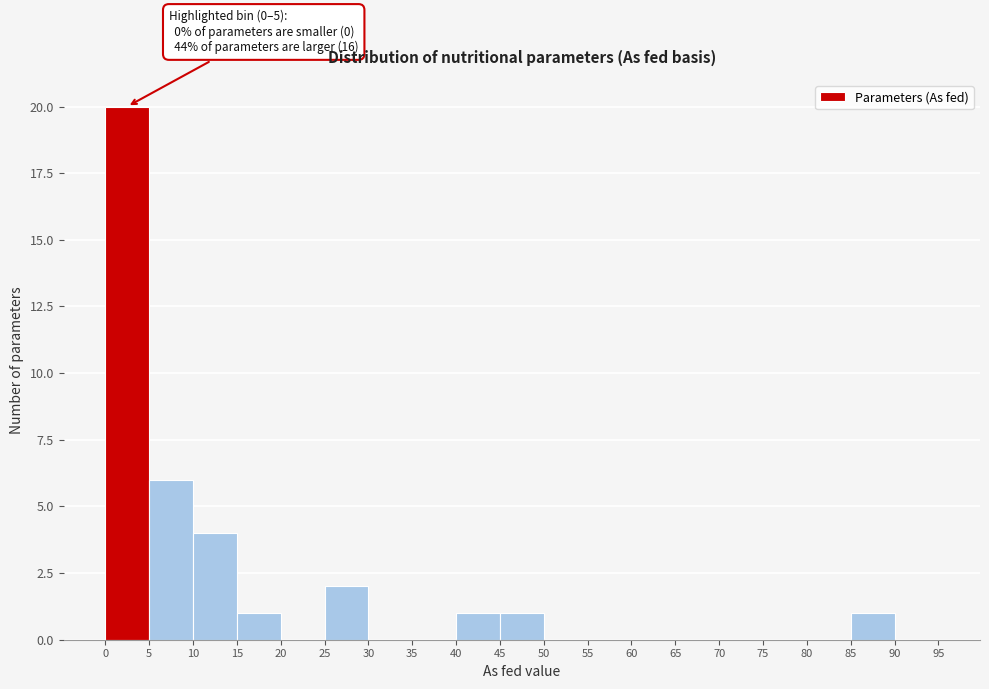

Which range on the x-axis has the tallest bar?

0 to 5